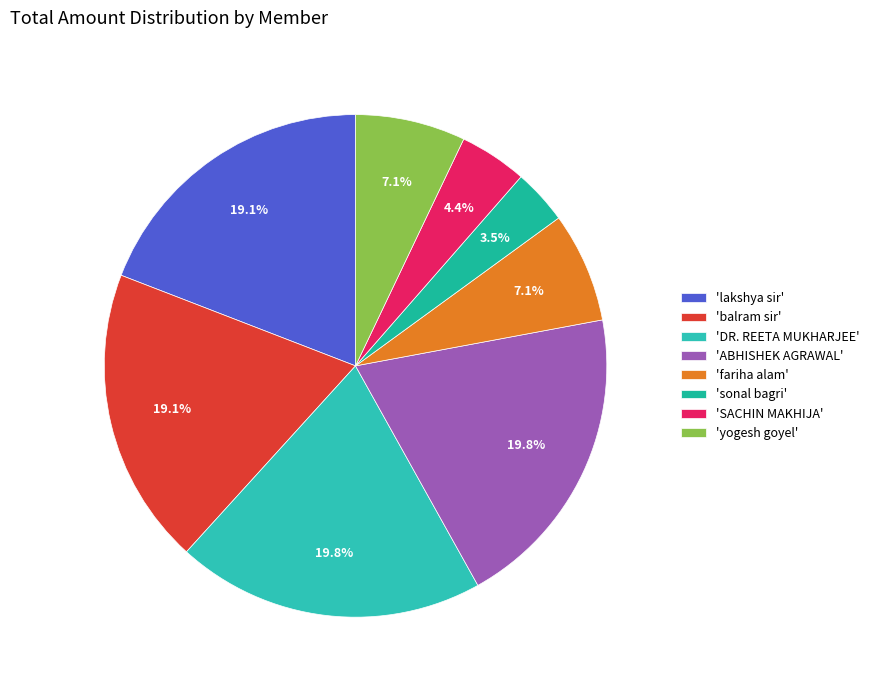

Which slice is the smallest?

'sonal bagri'